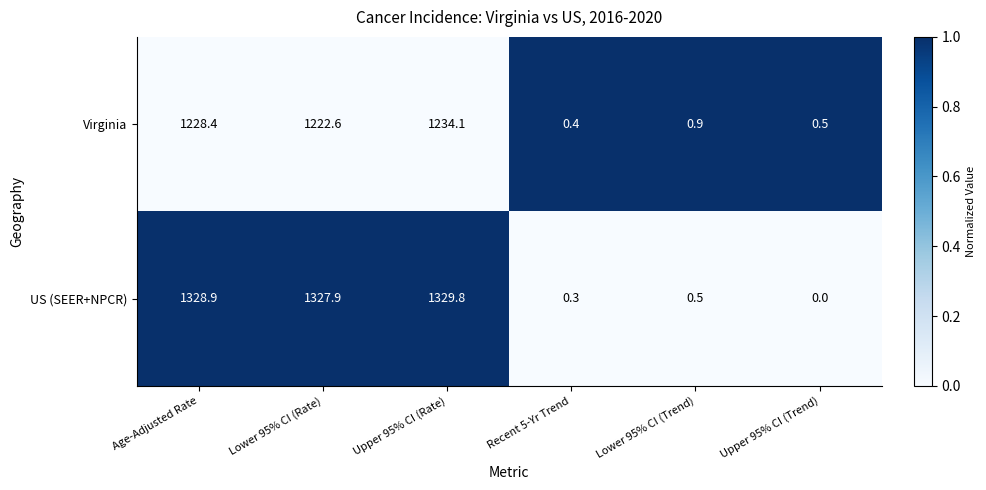

Rank the series by their maximum value, from highest to lowest.

US (SEER+NPCR), Virginia